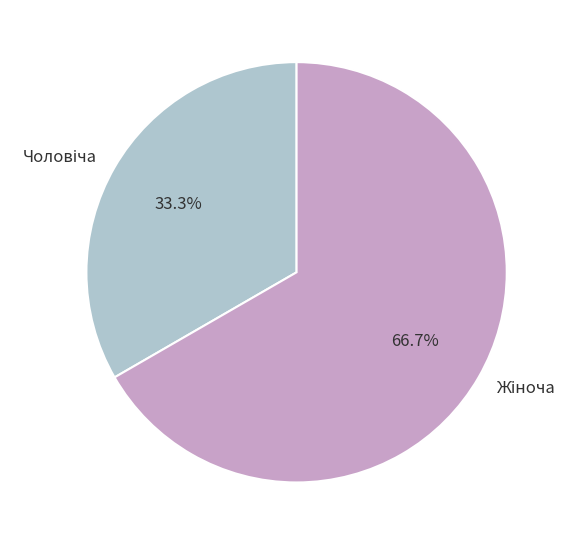

Is there a majority slice in this chart?

Yes